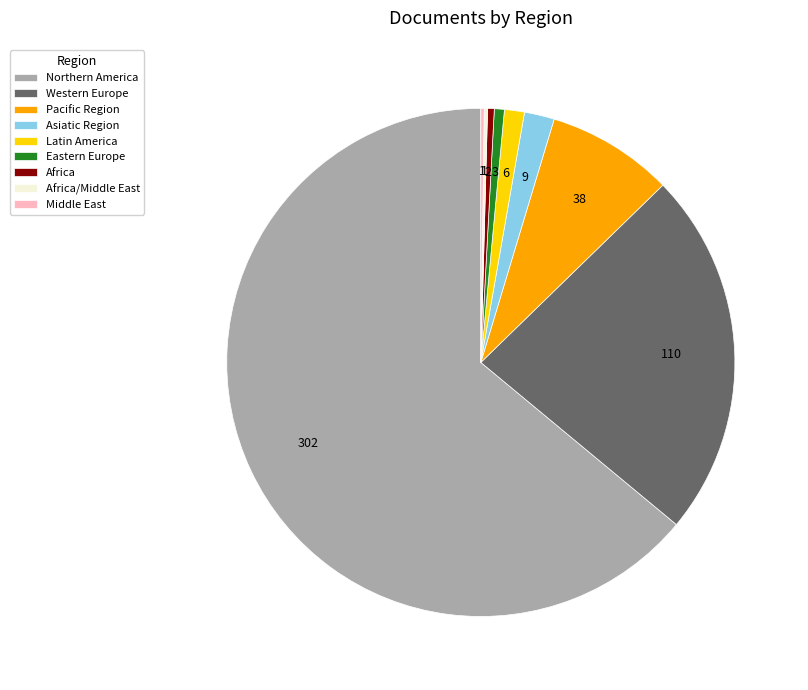

Is it true that Africa is 0% of the pie?

True